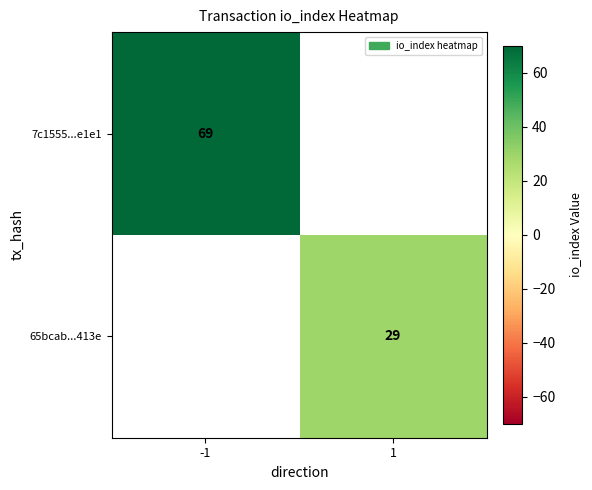

Is it true that 7c1555...e1e1 equals 110 at -1?

False